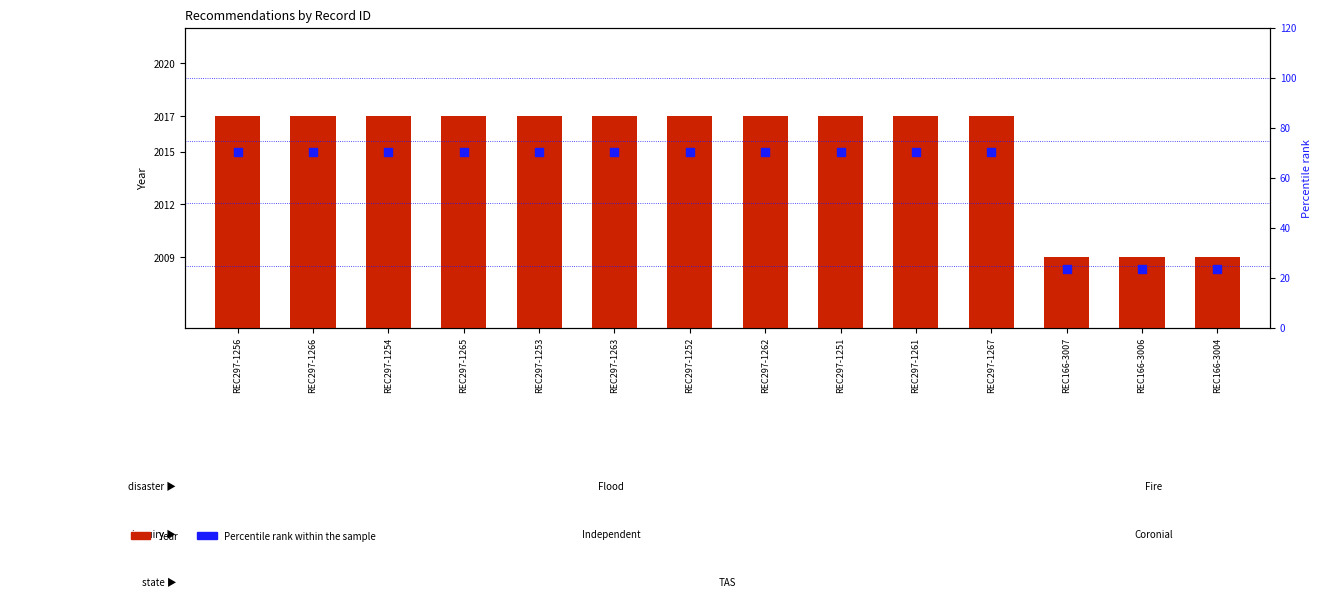

Which series has the widest spread of Y values?

Percentile rank